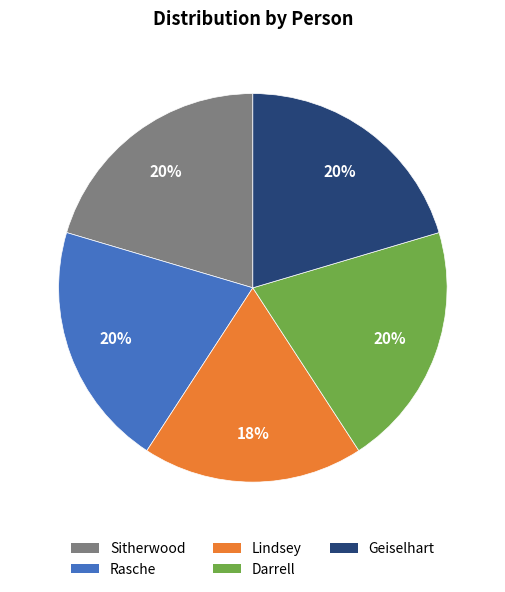

Does Sitherwood represent more than half of the total?

No